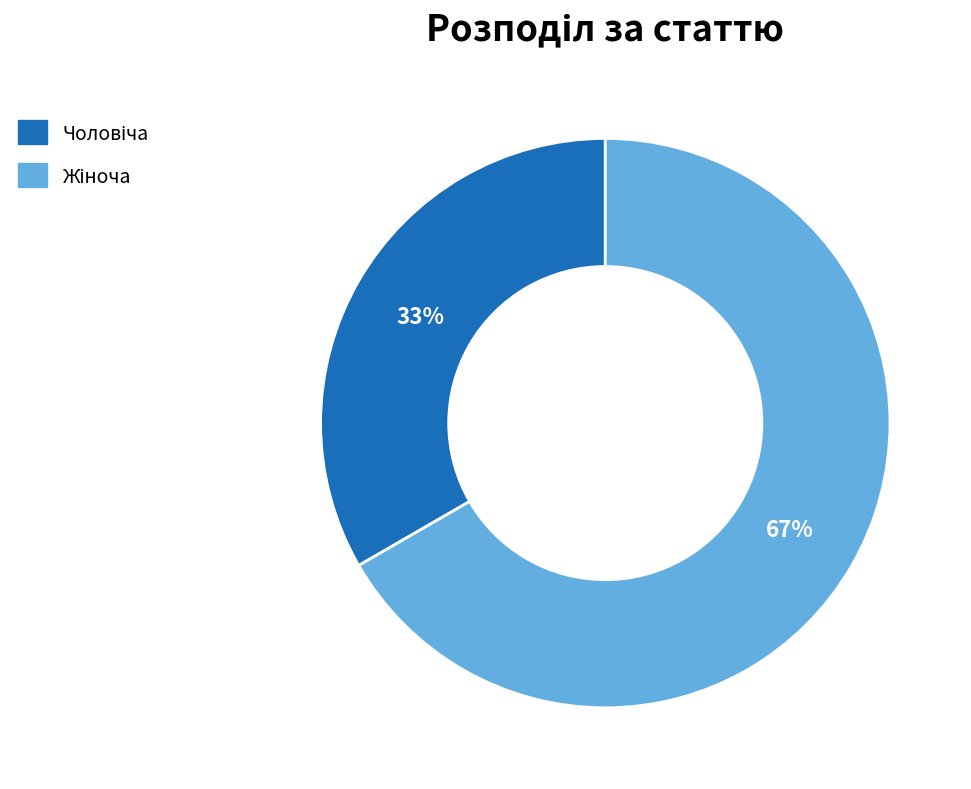

To the nearest percent, what is the average slice percentage?

50%